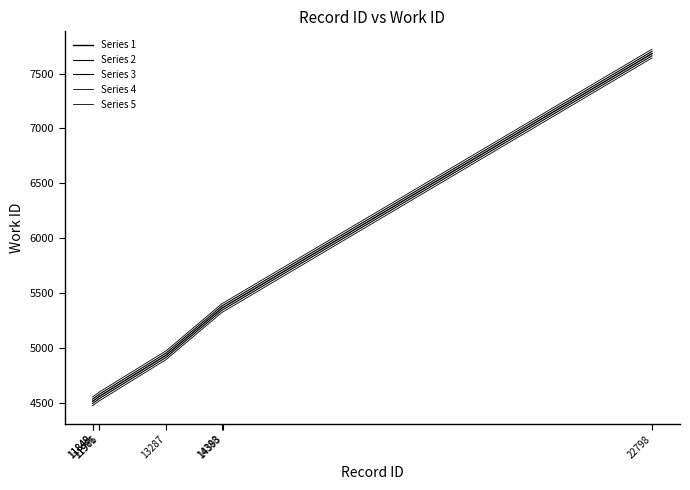

How many lines are shown in the chart?

5